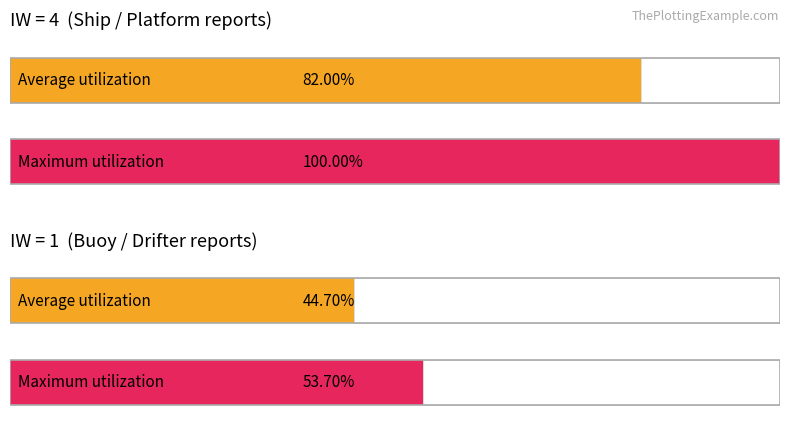

Rank the series by their maximum value, from lowest to highest.

Average utilization, Maximum utilization